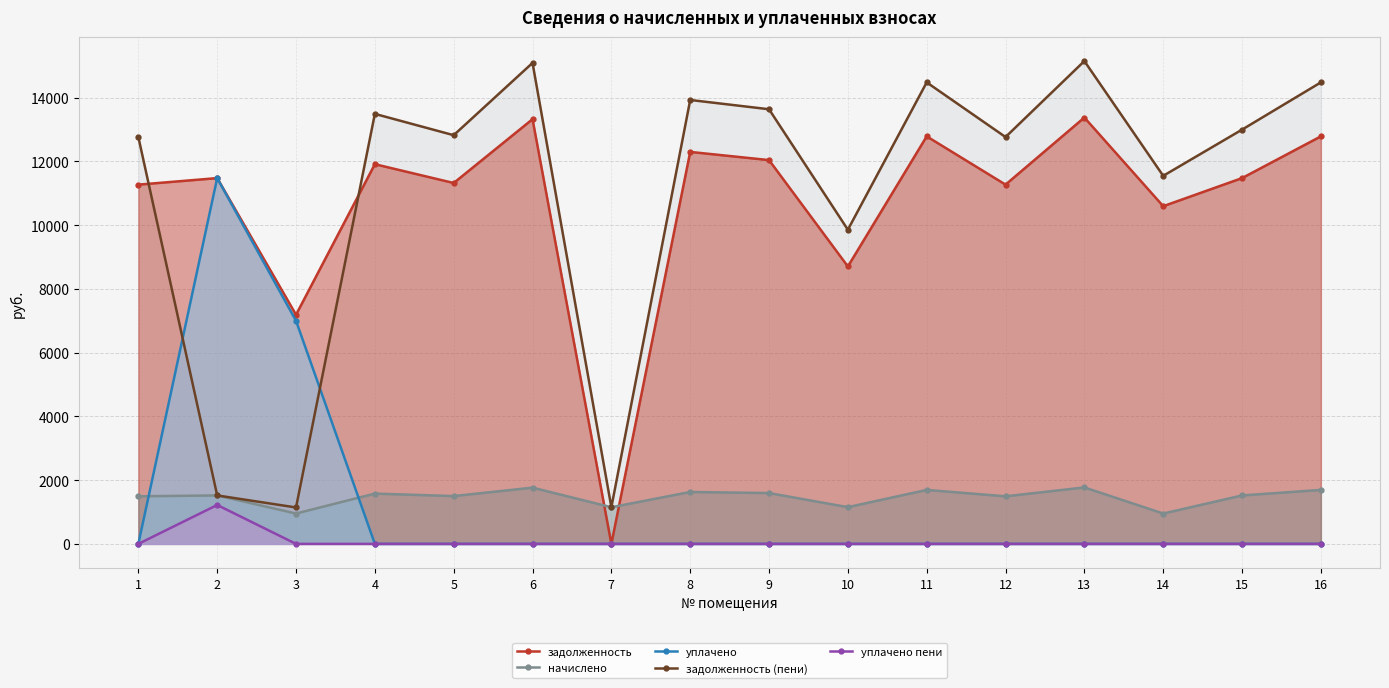

Where is the first local minimum for задолженность (пени)?

3